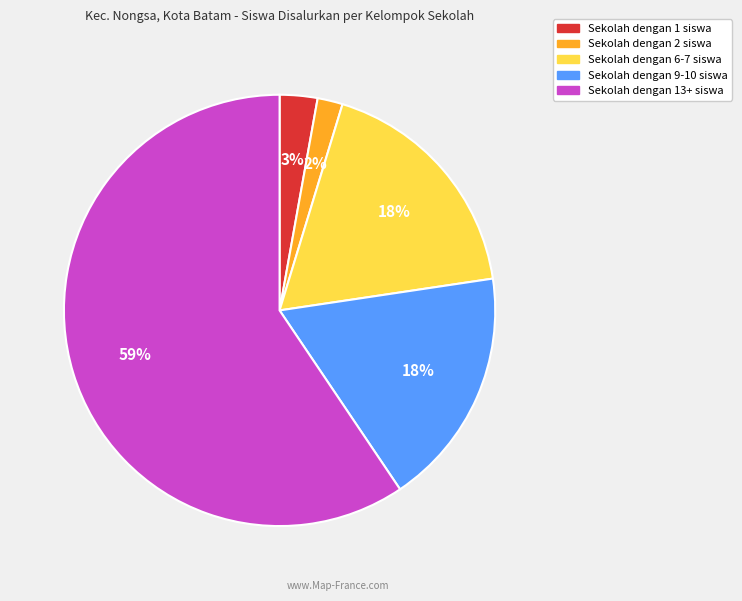

Does any single category account for the majority?

Yes